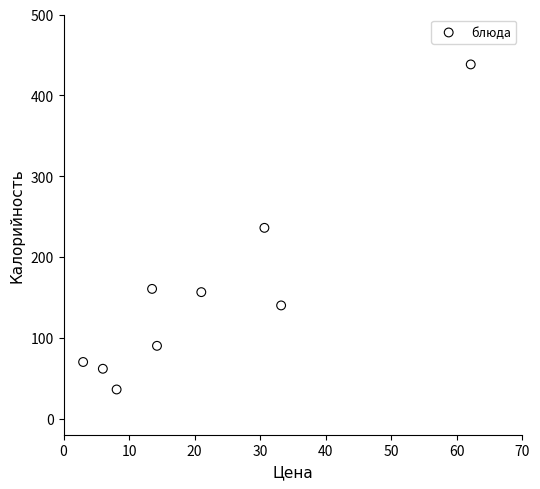

What is the average X value?

21.3